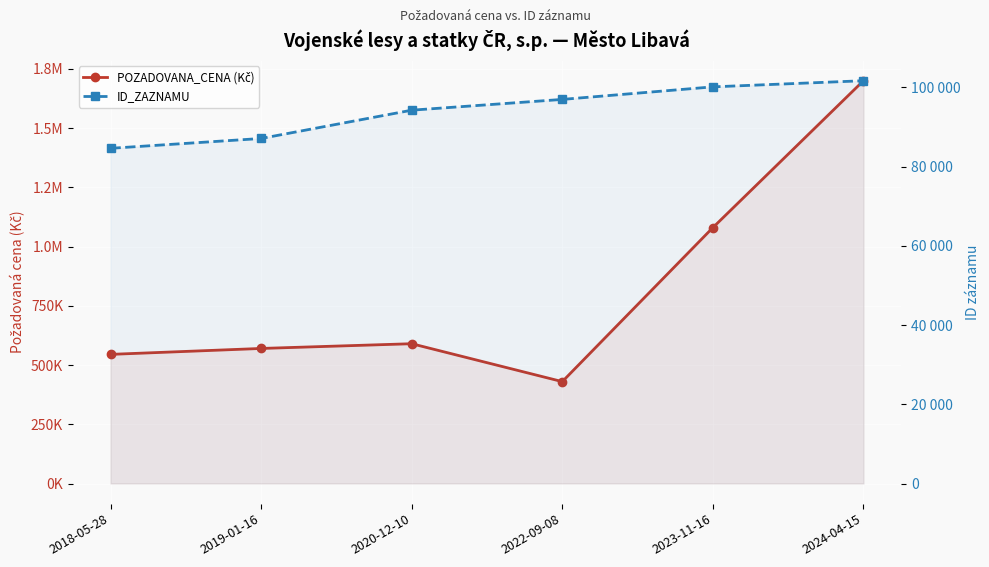

At which label is POZADOVANA_CENA (Kč) closest to 1065000?

2023-11-16